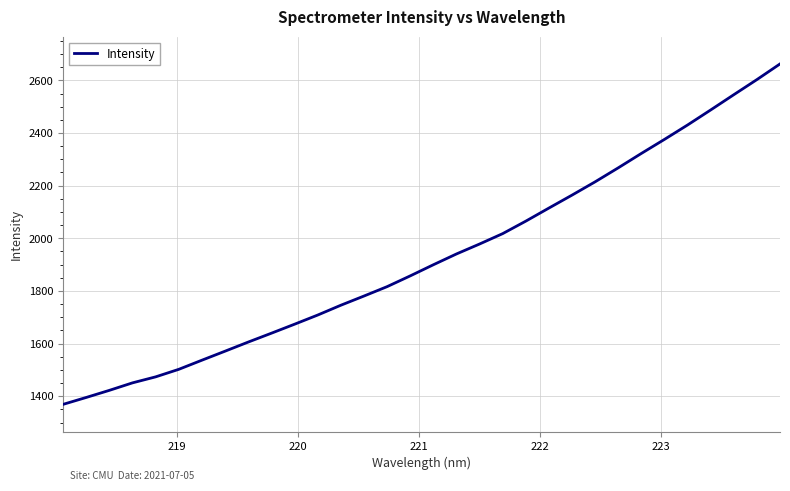

Count the number of values greater than 1899.

16